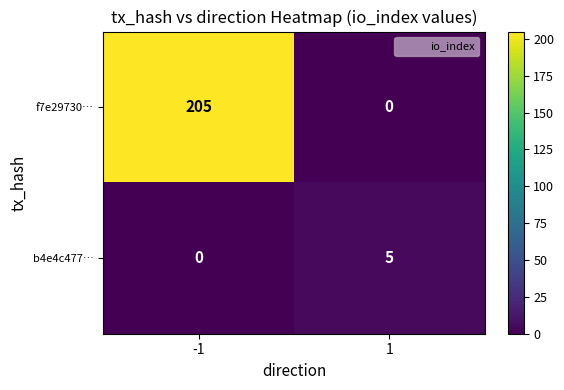

Is it true that f7e29730… equals 347 at -1?

False